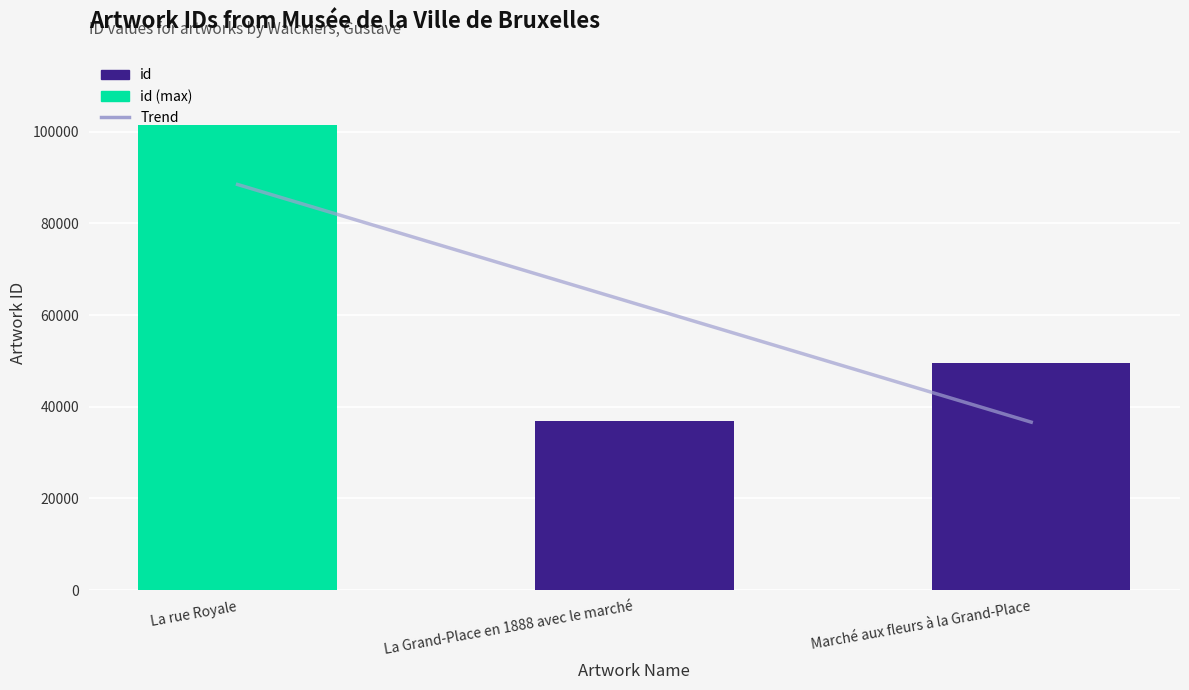

Rank the categories by value from lowest to highest.

La Grand-Place en 1888 avec le marché, Marché aux fleurs à la Grand-Place, La rue Royale